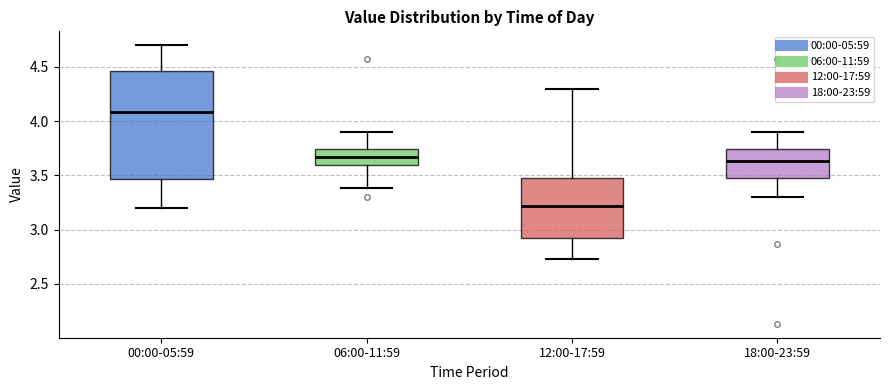

Where is the upper edge of the box for 06:00-11:59 on the y-axis? The values are not printed on the chart, so give them approximately, as read against the axis.

3.75